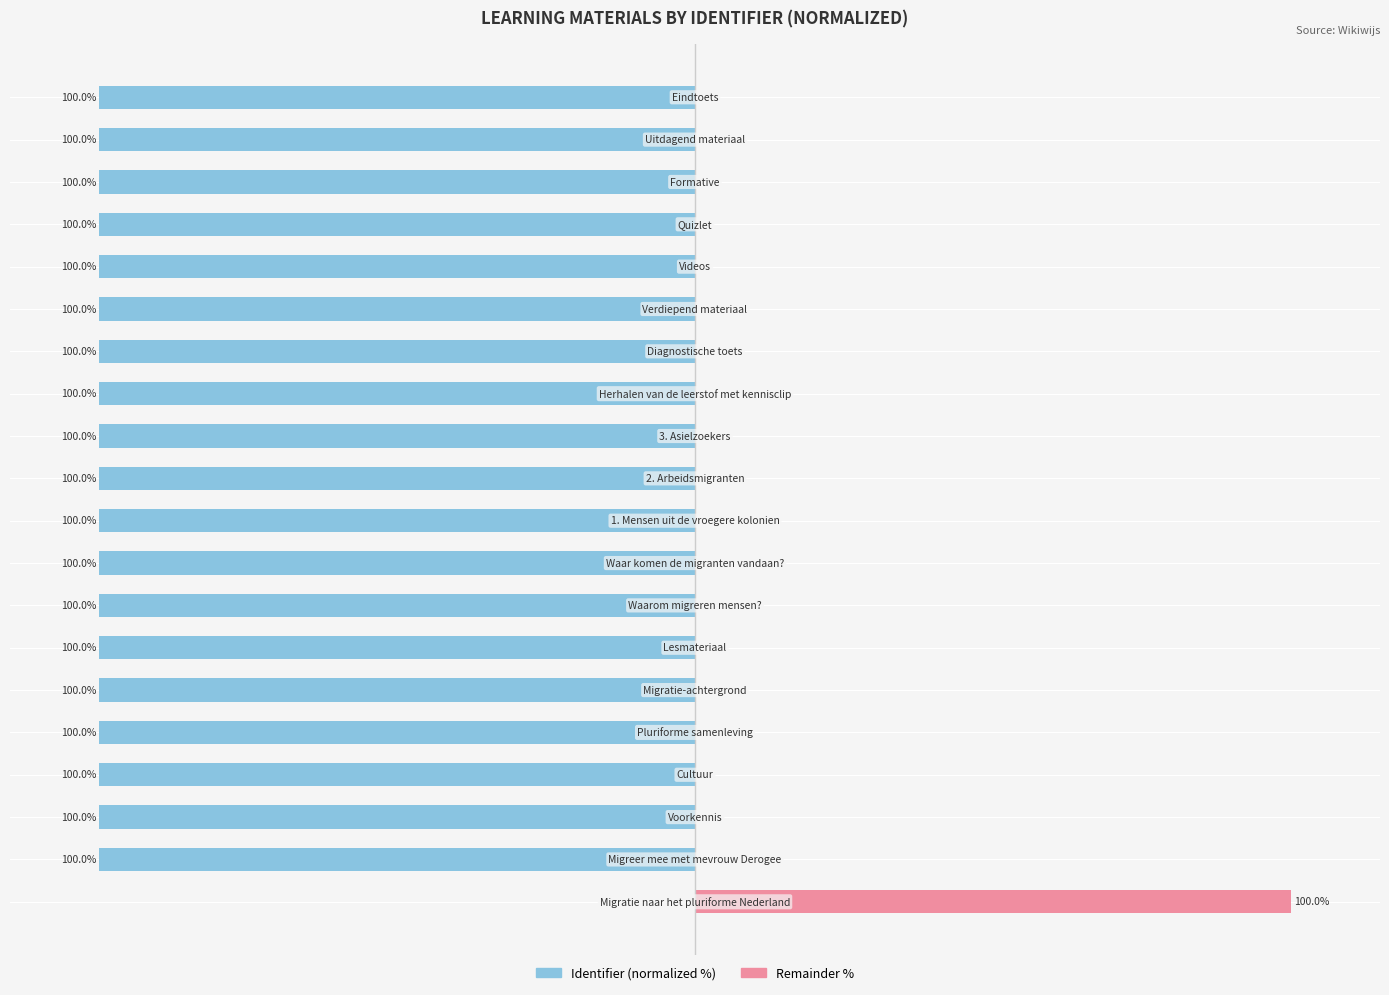

Is the value of Remainder at 18 greater than the value of Identifier (normalized) at 7?

Yes